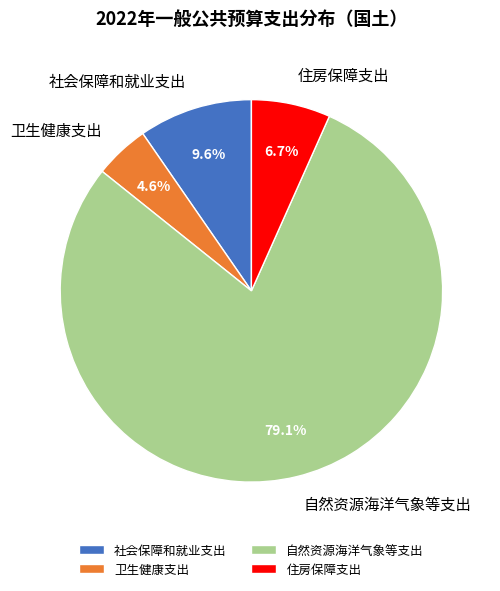

What percentage is the 卫生健康支出 slice, to the nearest percent?

5%